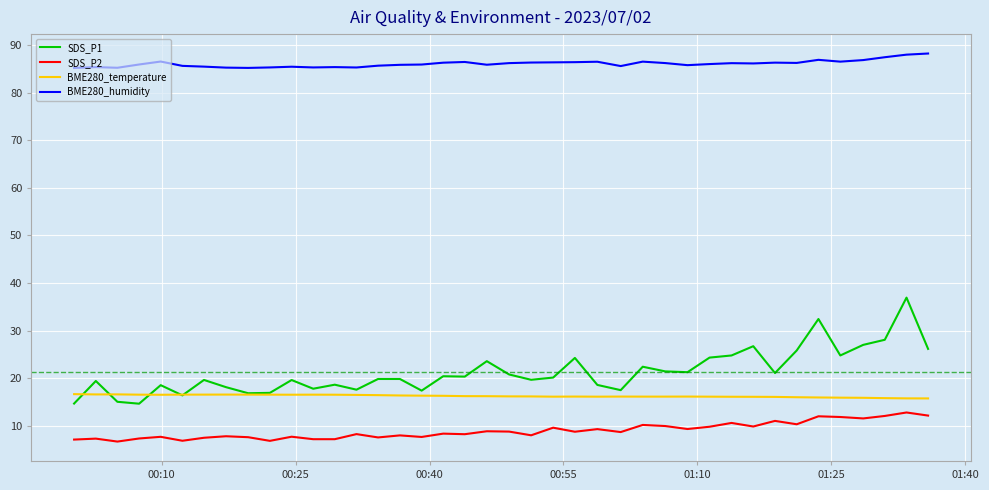

In SDS_P1, how many points are lower than both neighbors (excluding endpoints)?

12